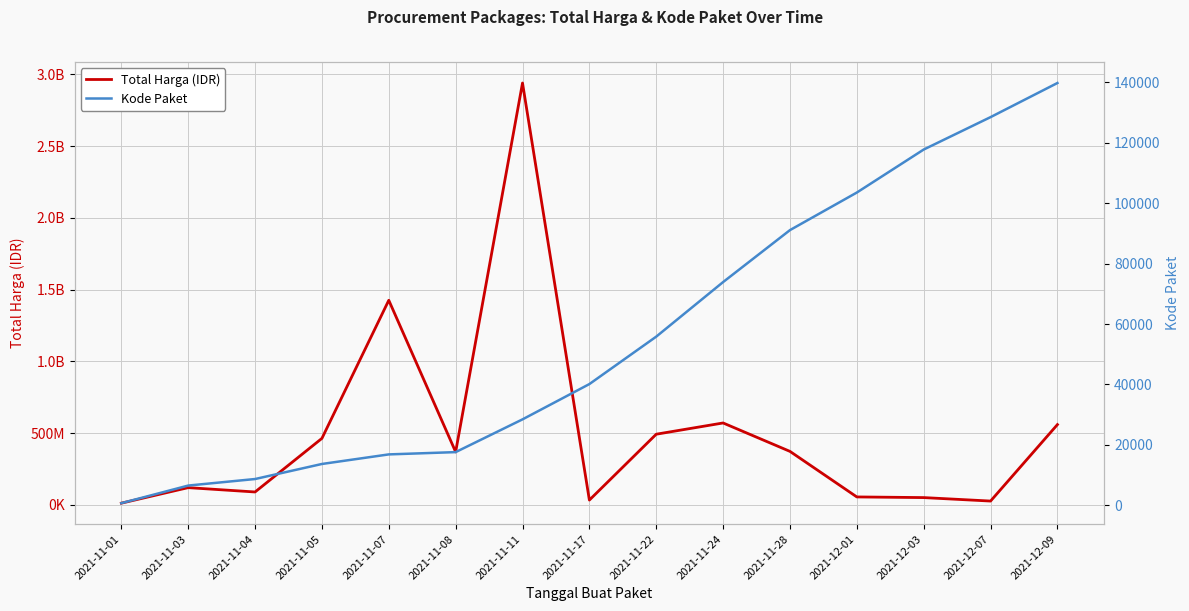

What is the average value of the Kode Paket series?

56194